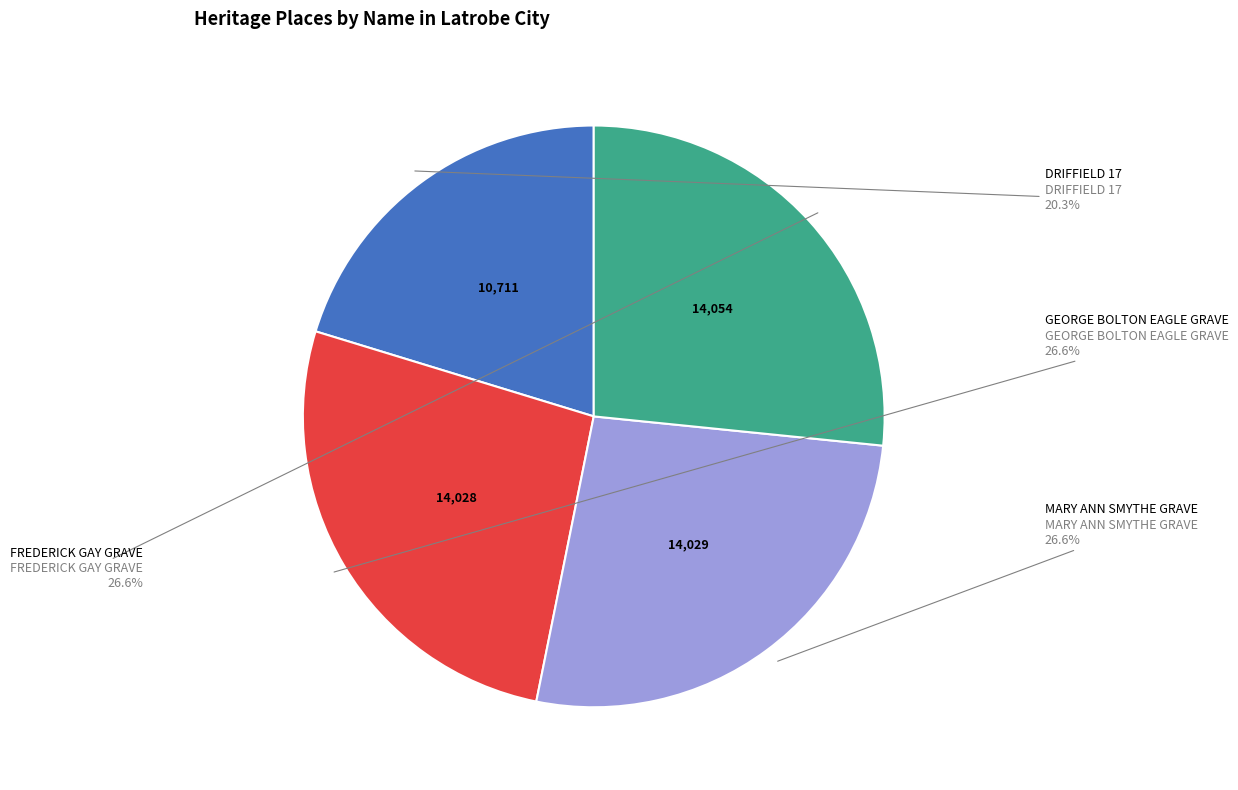

How many segments does this pie chart have?

4